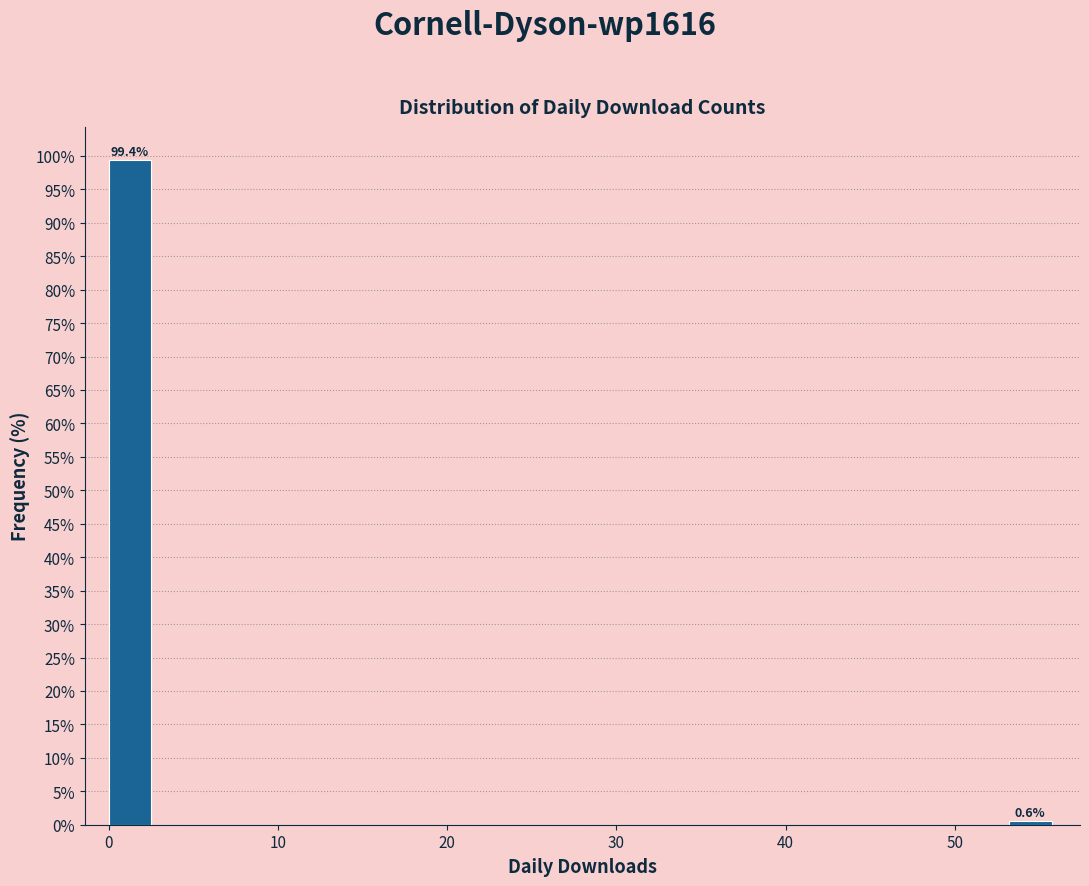

Read against the x-axis, roughly where is the centre of the tallest bar?

1